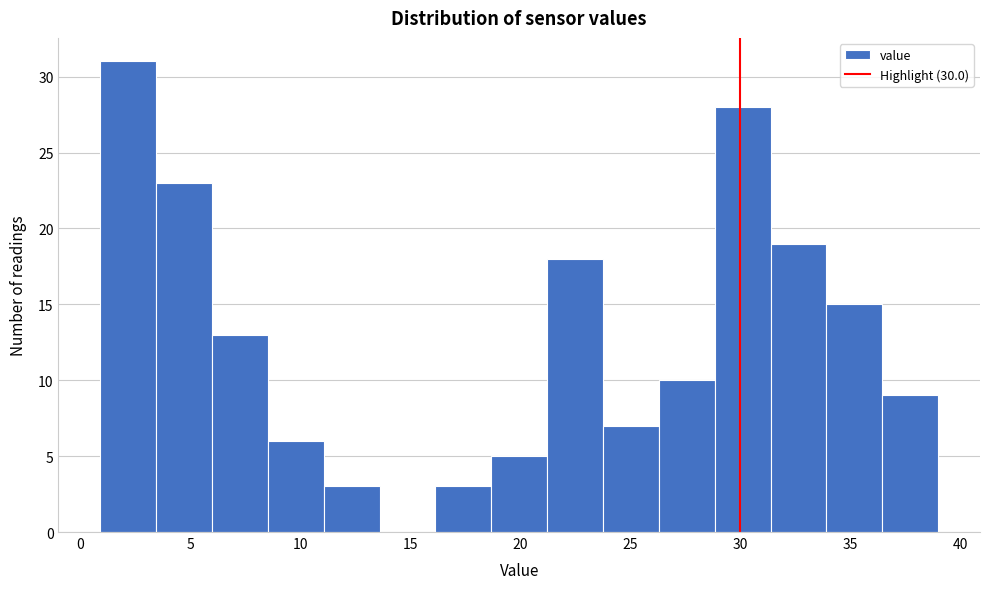

How tall is the bar that spans 18.5 to 21.0 on the x-axis? Neither the bar edges nor the heights are printed on the chart, so give them approximately, as read against the axes.

5